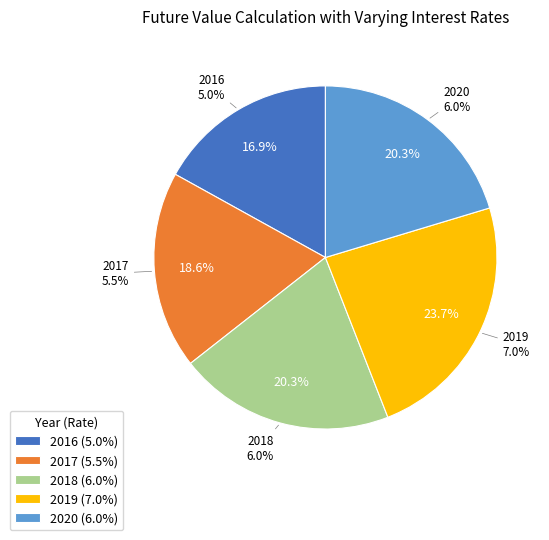

How many slices are in this pie chart?

5